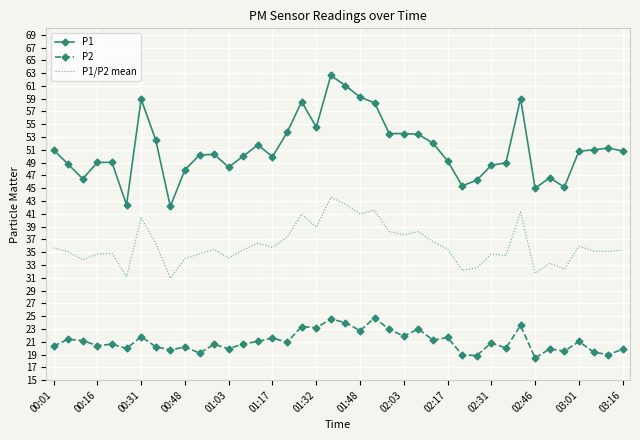

True or false: P1 and P1/P2 mean cross at least once.

False